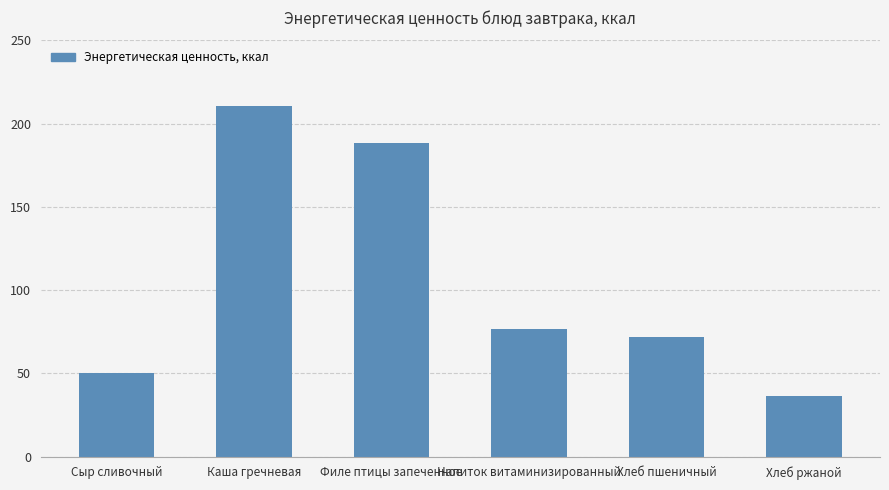

What position from the left is Хлеб ржаной?

6